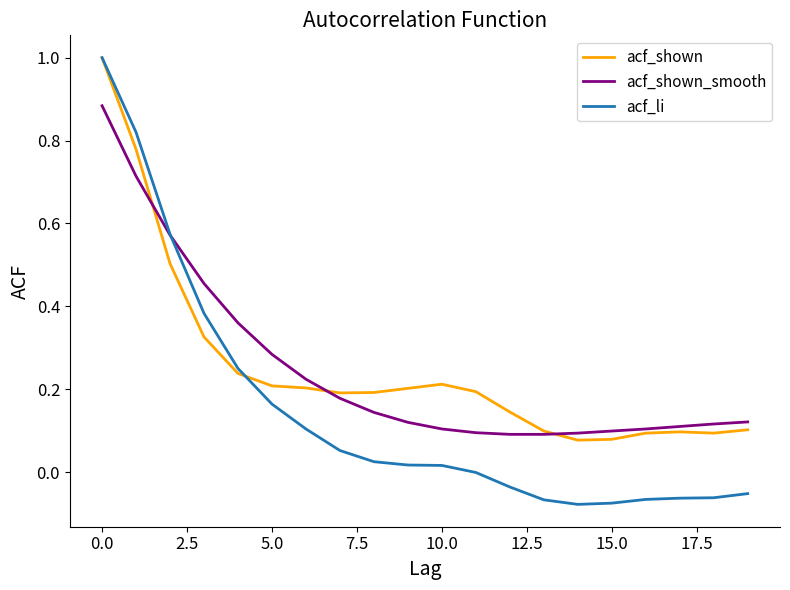

What is the highest value of the acf_li series?

1.0